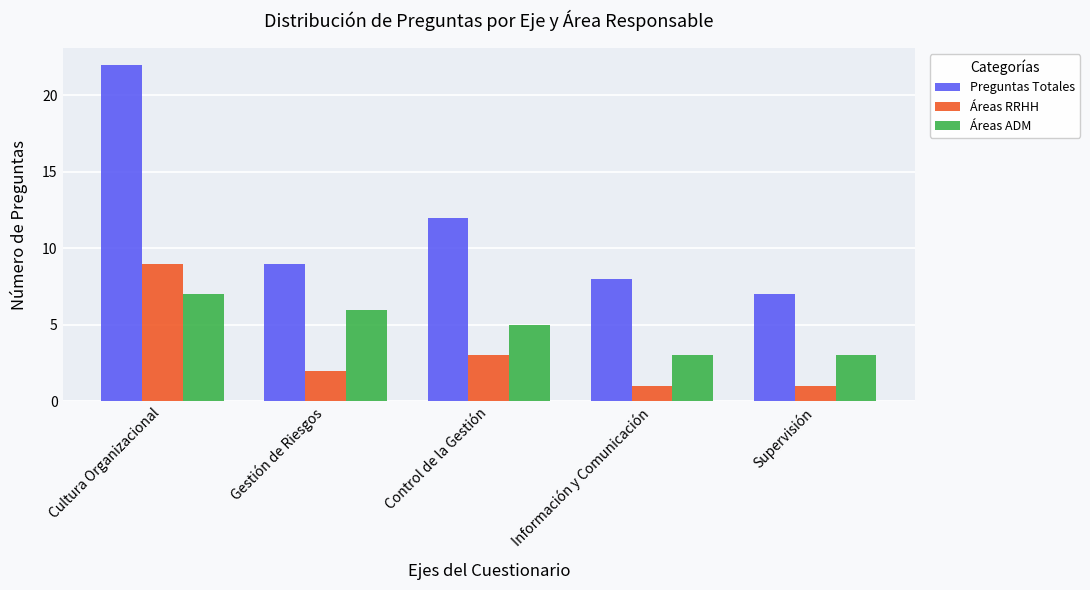

What position from the right is Supervisión?

1